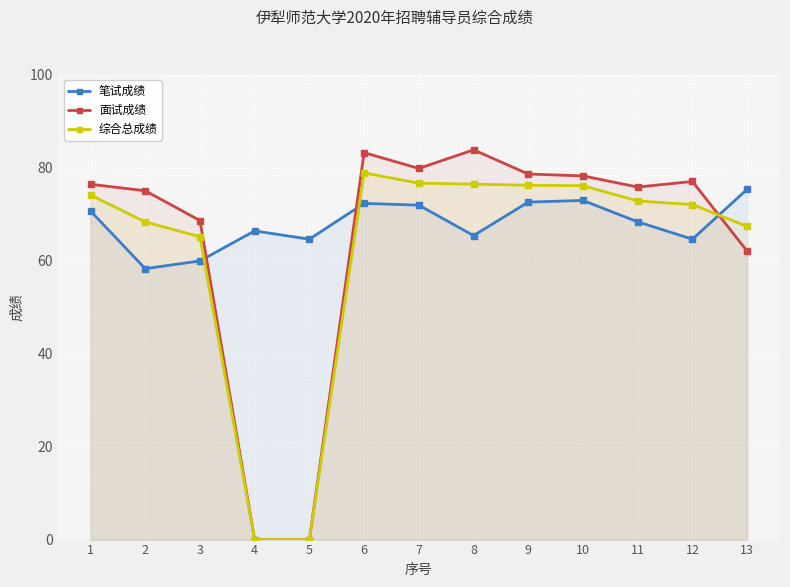

How many lines are shown in the chart?

3